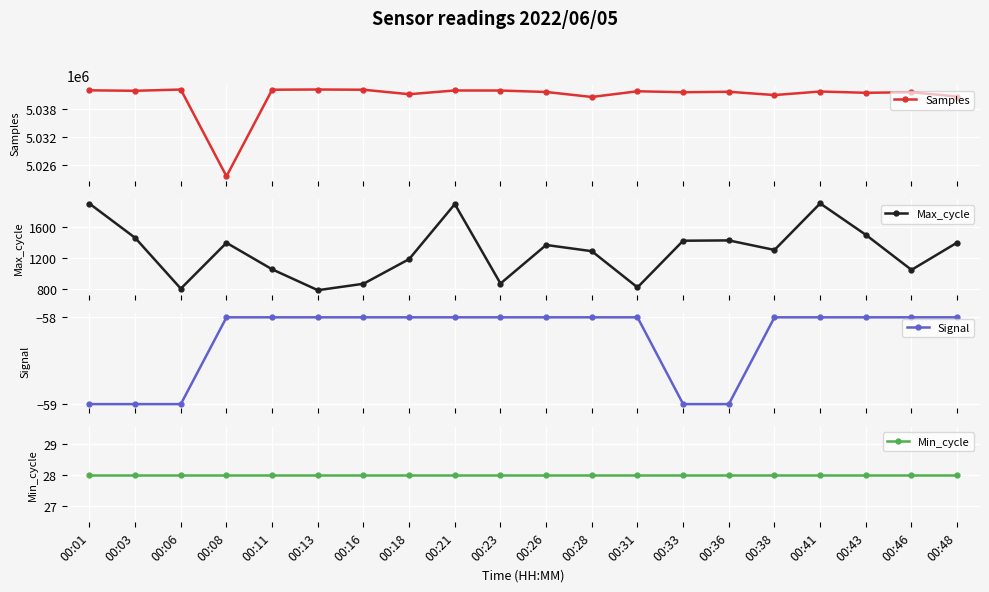

The value of Samples at 00:08 is 7500914. True or false?

False